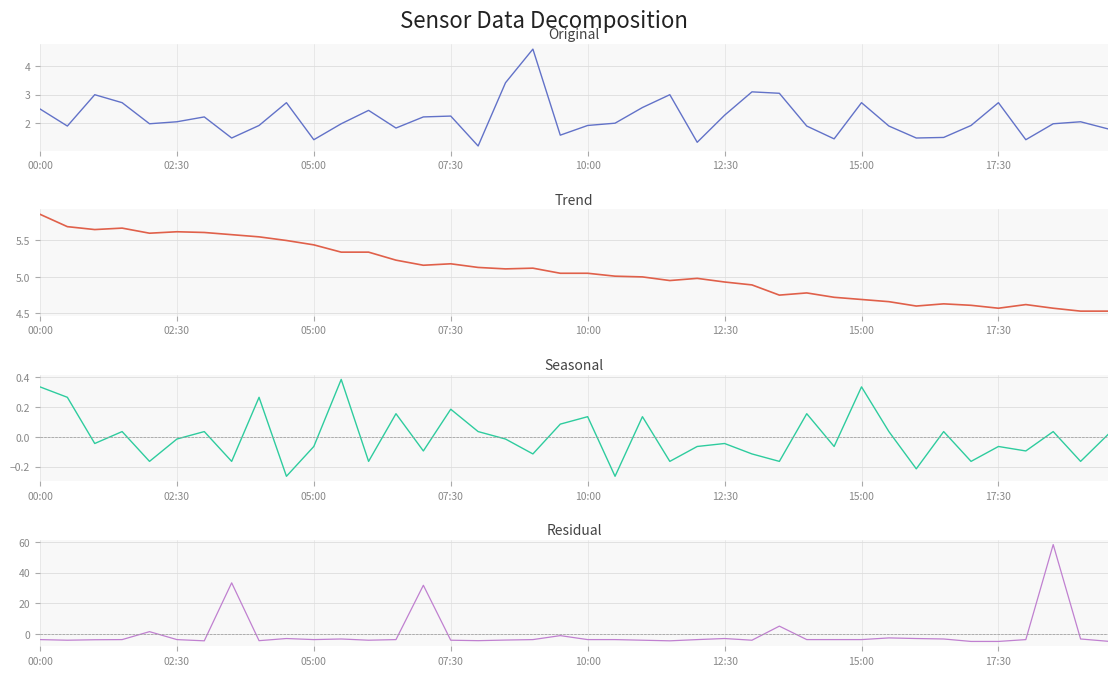

The value of SDS_P2 (seasonal) at 15:00 is 0.1. True or false?

False